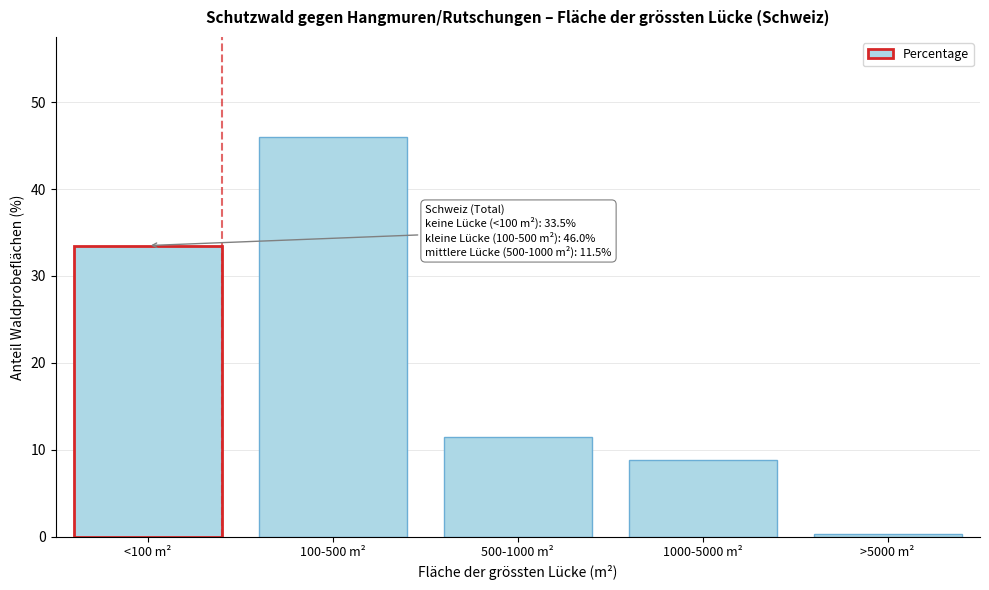

Reading right to left, transcribe all the data shown in this chart.

0.3	8.8	11.5	46.0	33.5